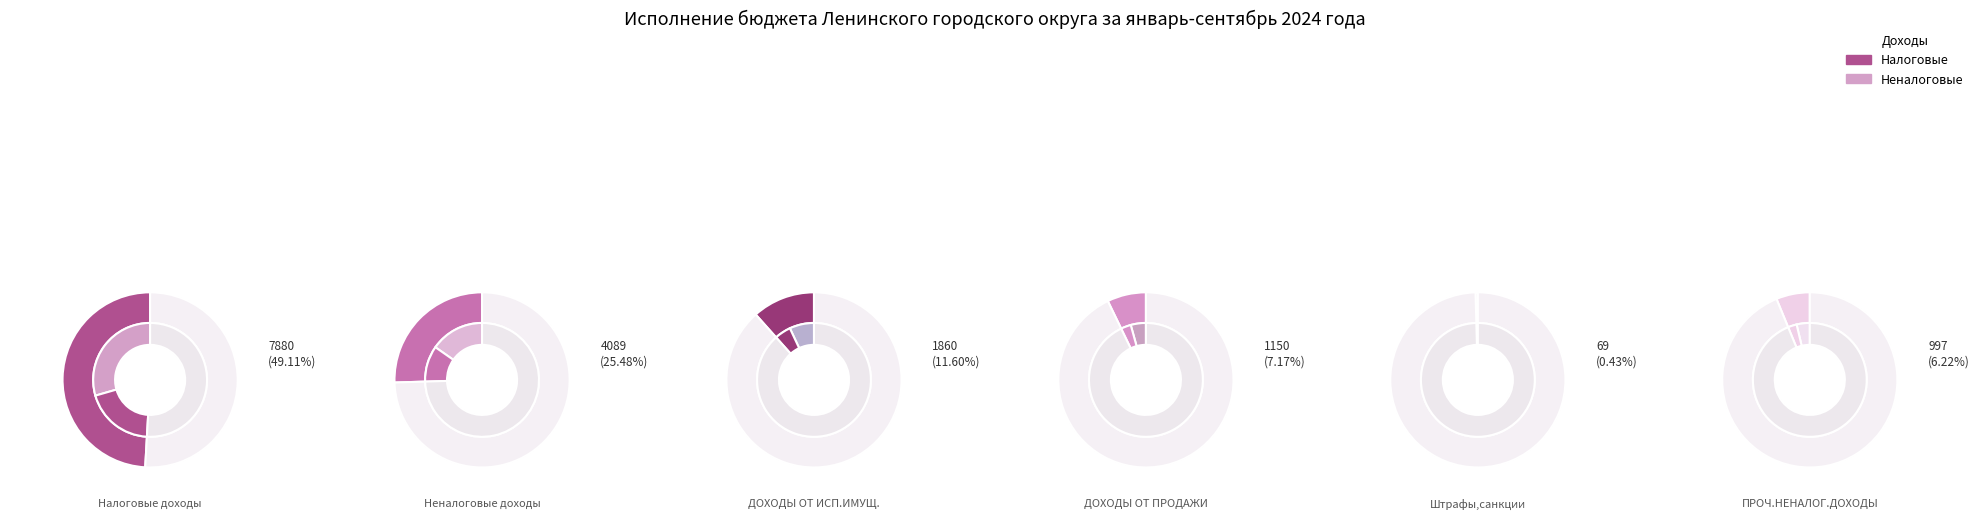

Is the sum of ПРОЧ.НЕНАЛОГ.ДОХОДЫ and Налоговые доходы greater than half?

Yes